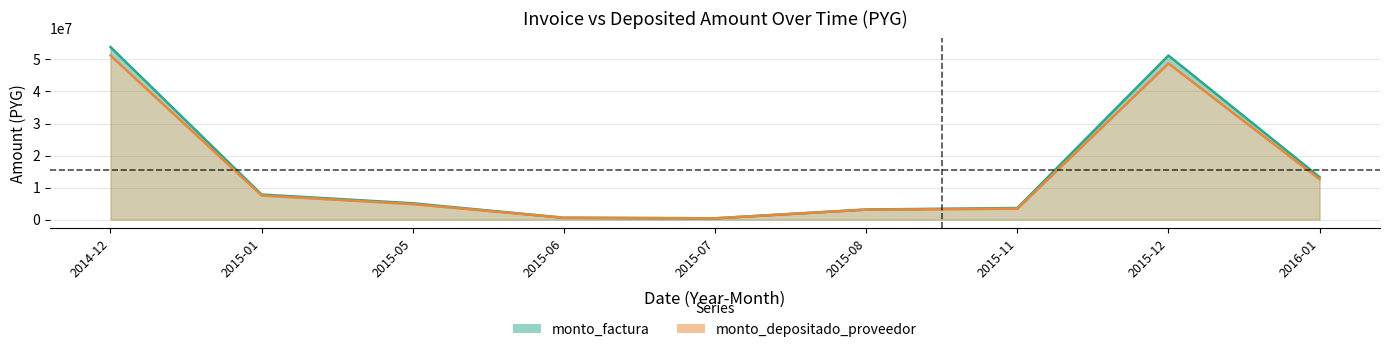

At how many categories does at least one series exceed 19776554?

2